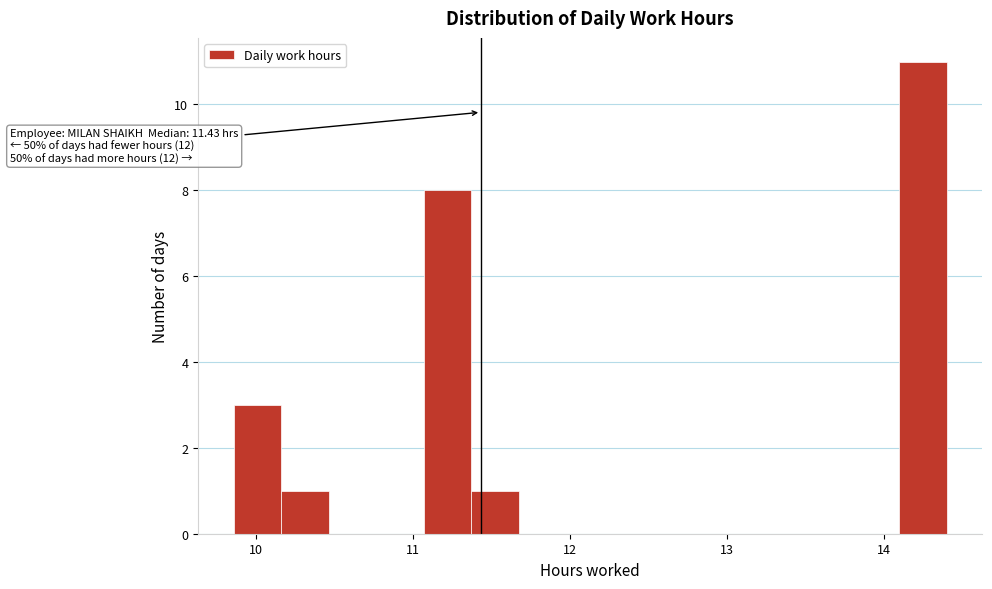

Read against the x-axis, roughly where is the centre of the tallest bar?

14.2